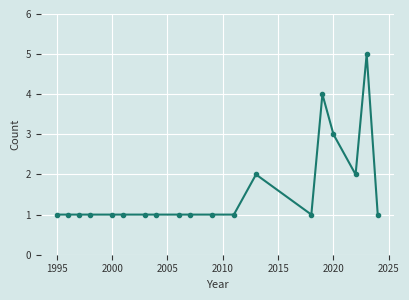

True or false: the data has more than 2 interior local peaks.

True